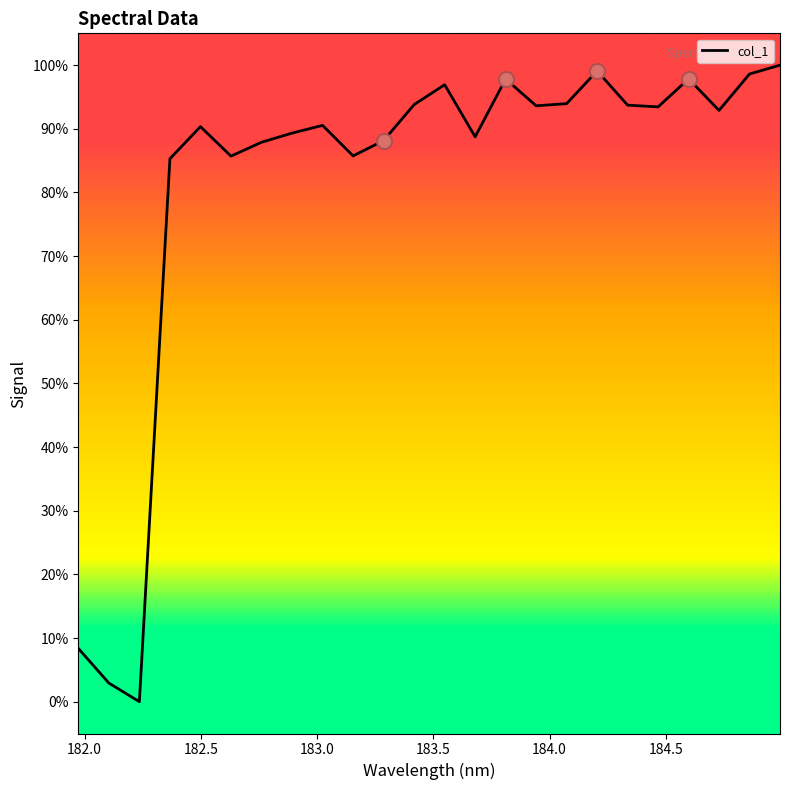

What is the greatest value displayed?

100.0